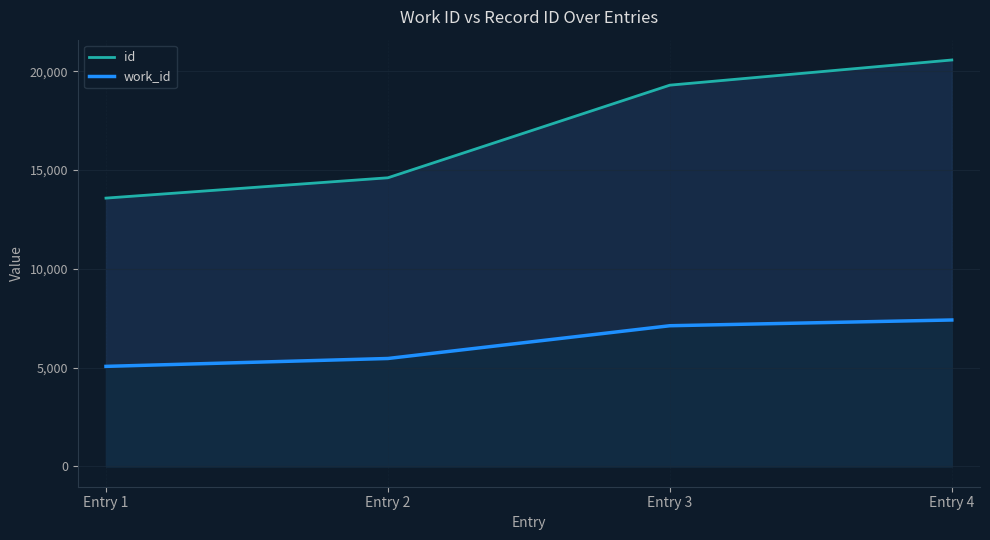

At which category does the chart reach its minimum across all series?

Entry 1